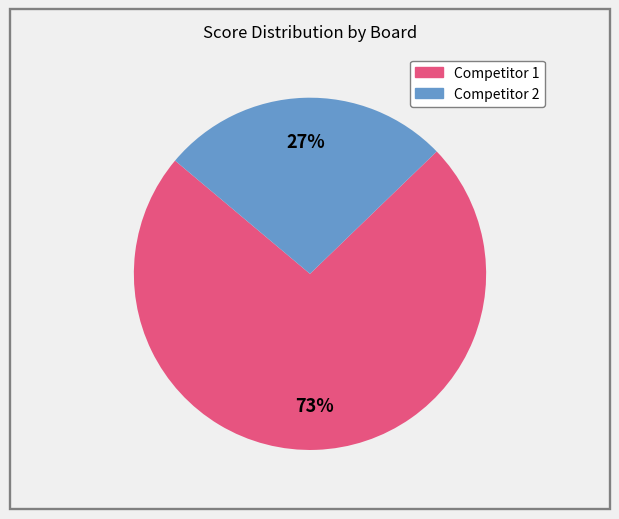

To the nearest percent, what is the average slice percentage?

50%